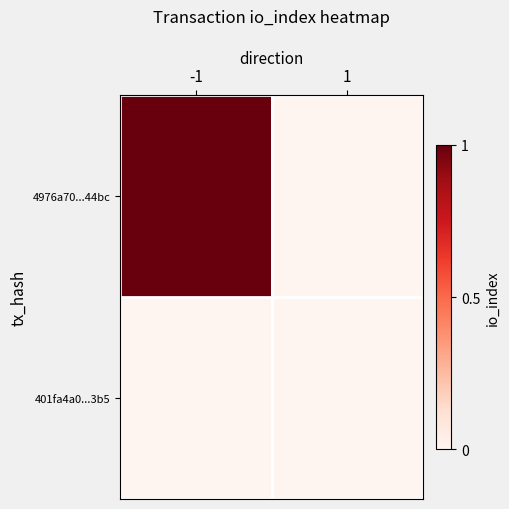

At how many categories does at least one series exceed 0?

1